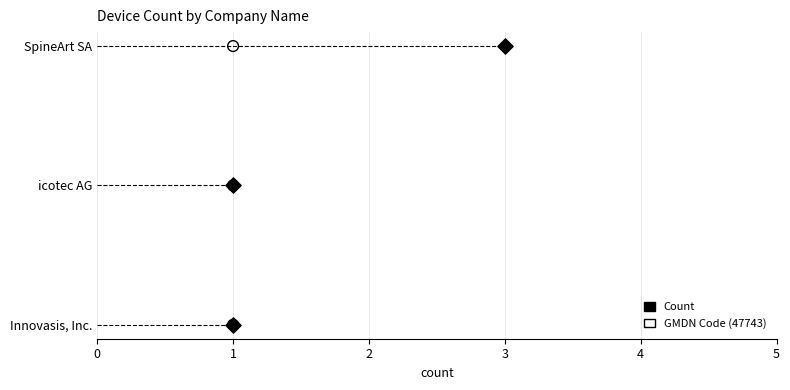

Which series has the widest spread of Y values?

Count